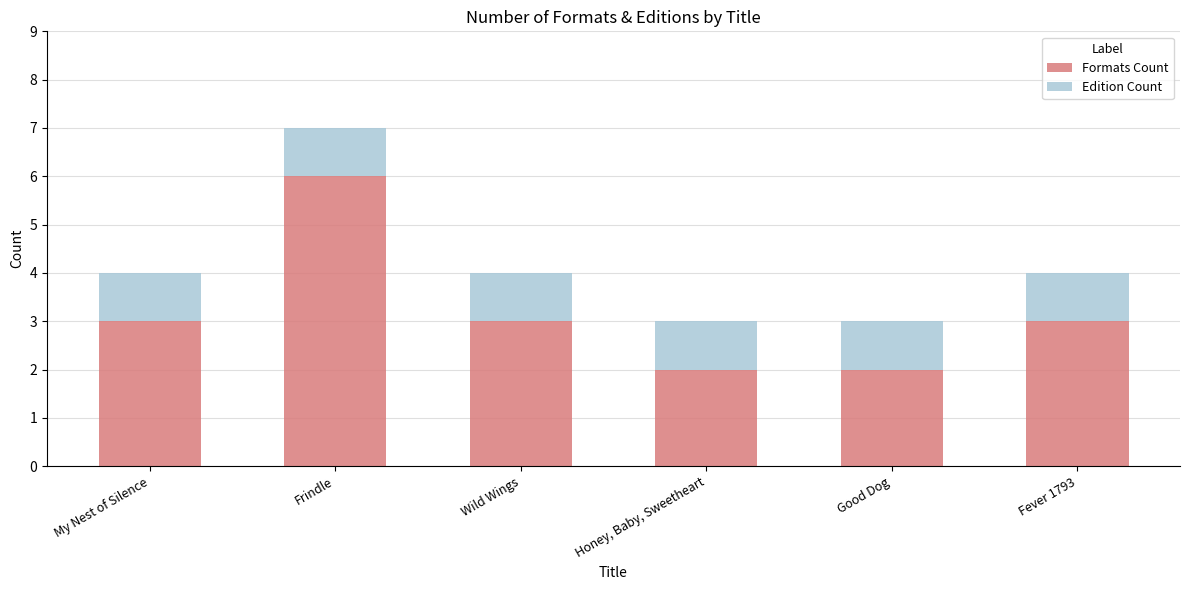

What value does the Formats Count series have at Honey, Baby, Sweetheart?

2